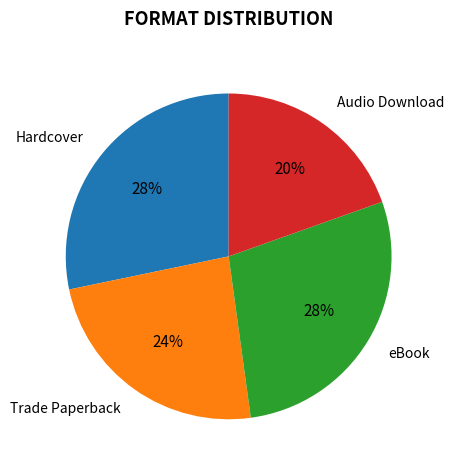

Does Trade Paperback represent more than half of the total?

No